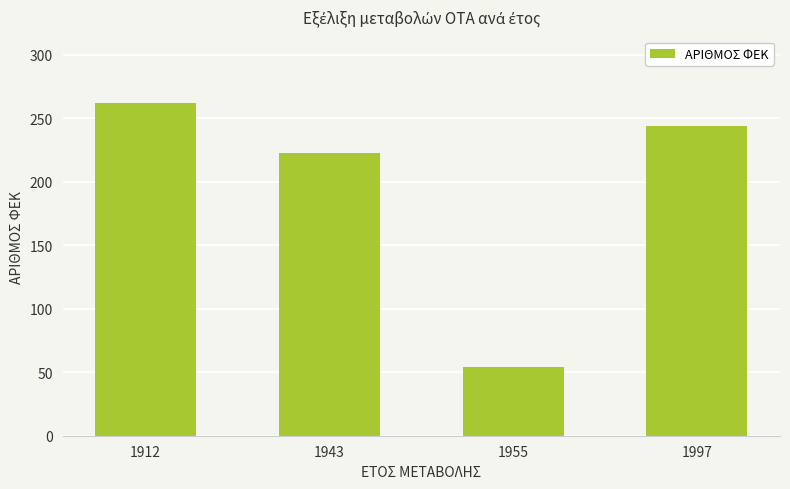

What is the difference between the maximum and second lowest values?

39